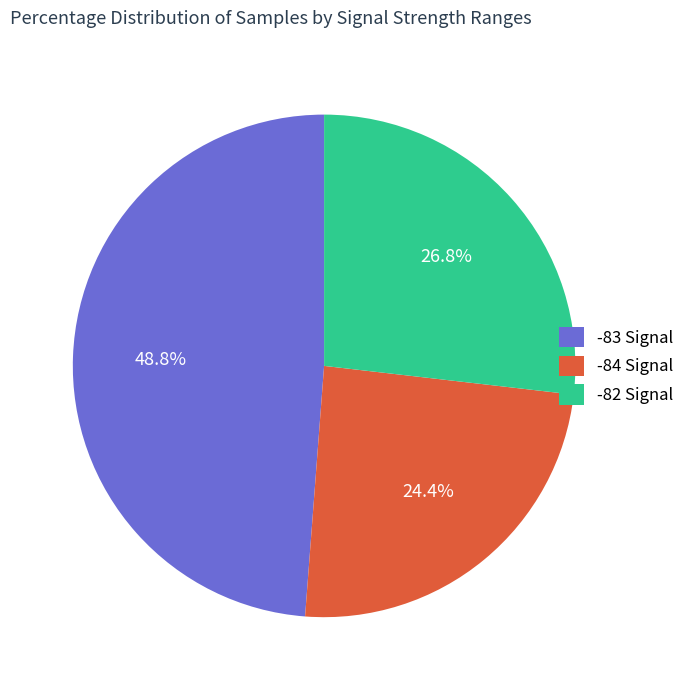

What is the ratio of the value at -82 Signal to the value at -84 Signal?

1.1